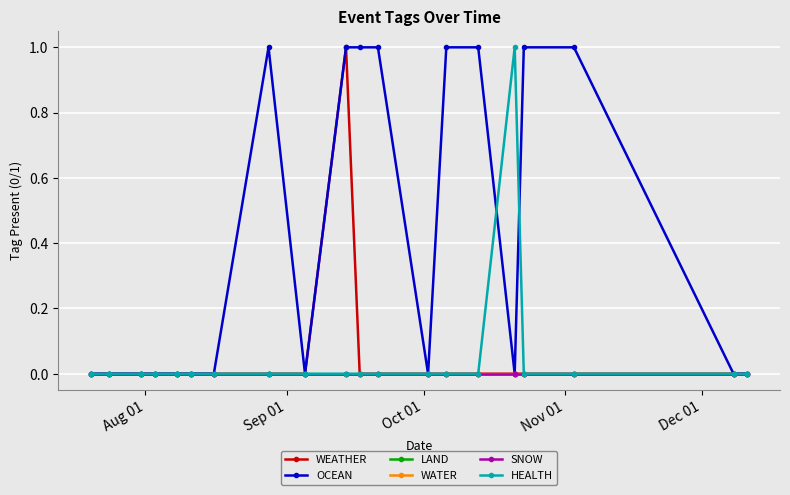

Which category has the lowest value in the OCEAN series?

Aug 01